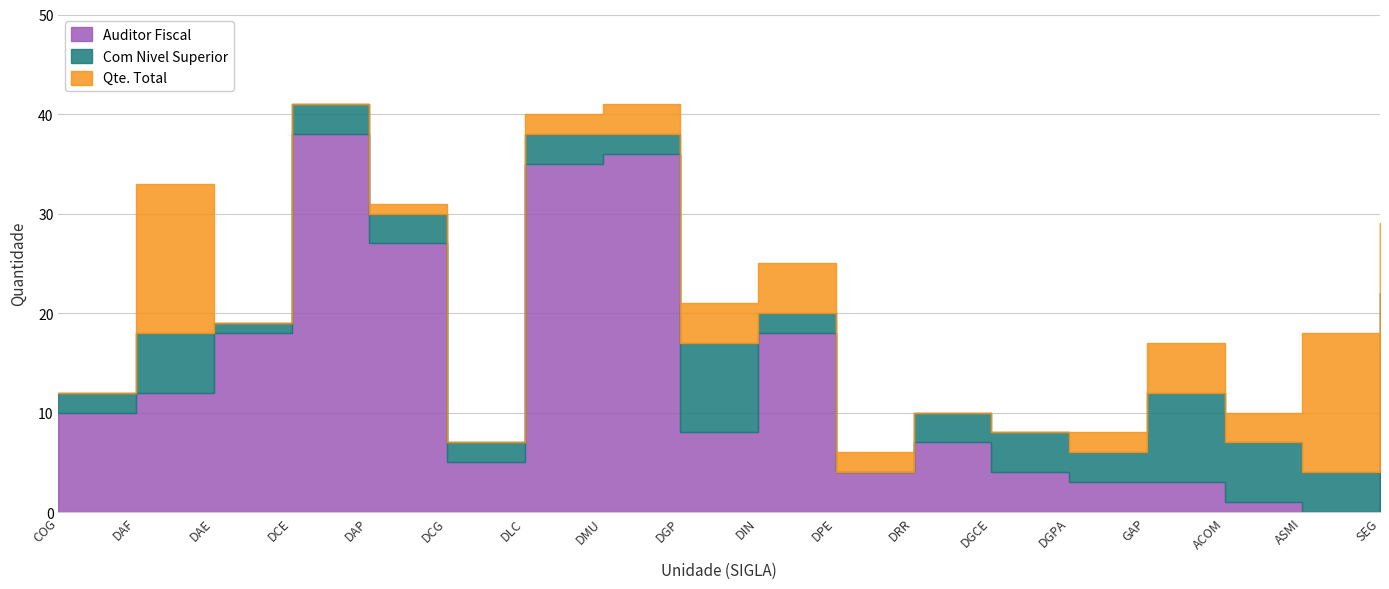

What is the highest value of the Qte. Total series?

41